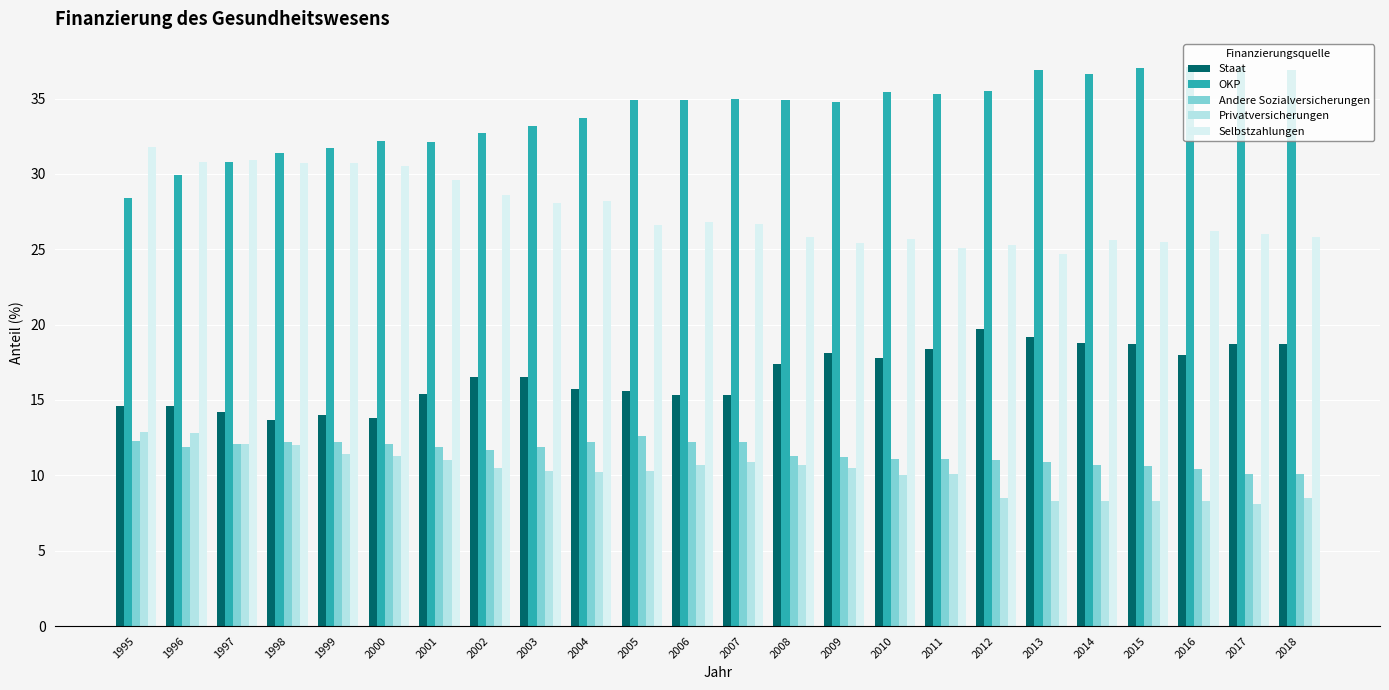

At how many categories does at least one series exceed 28?

24